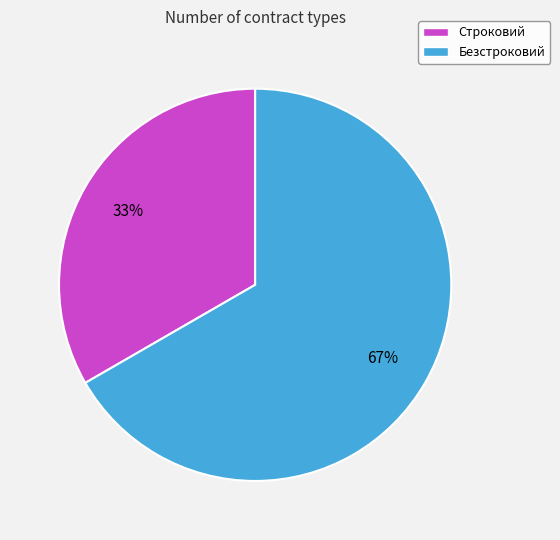

Is there any slice that represents more than half of the pie?

Yes